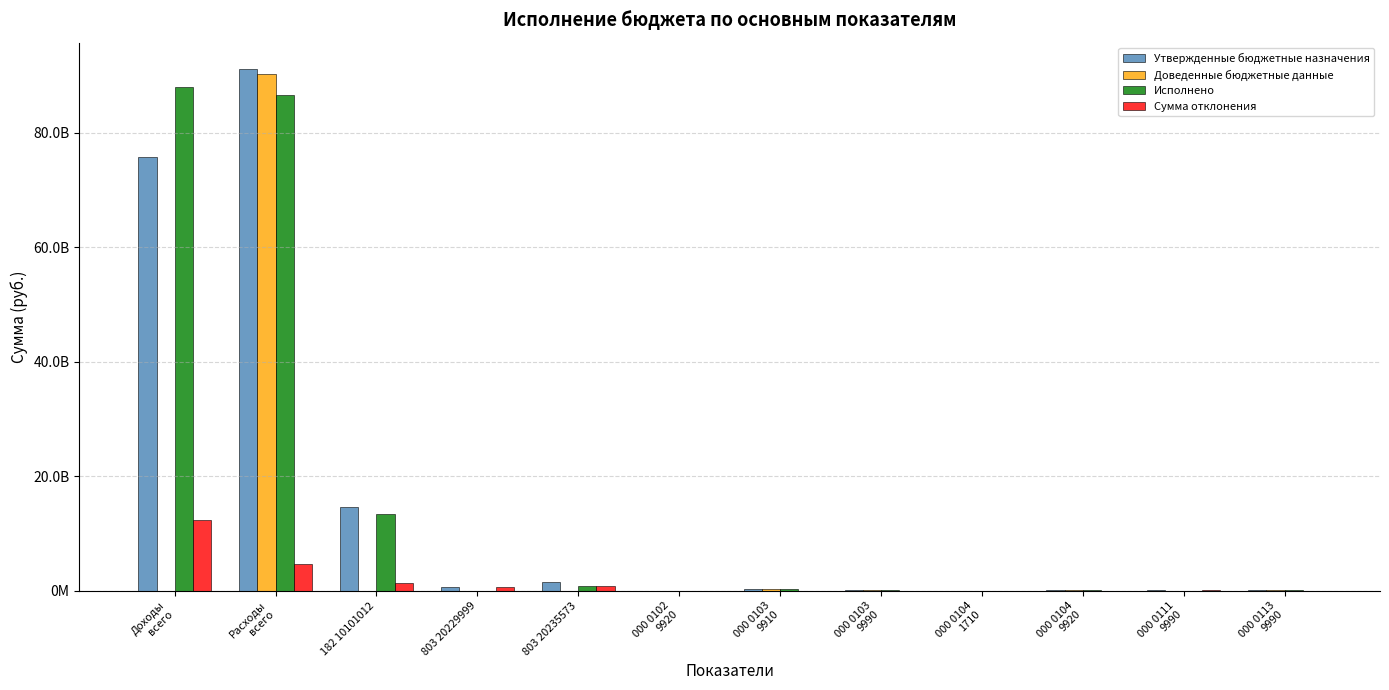

What are all the series names shown in the legend?

Утвержденные бюджетные назначения, Доведенные бюджетные данные, Исполнено, Сумма отклонения